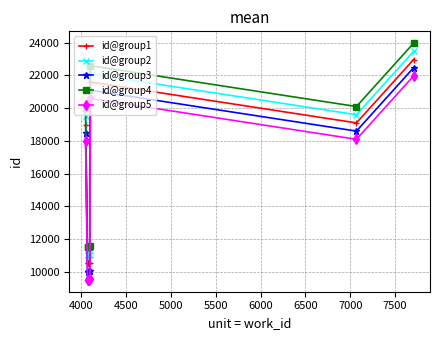

What is the sum of all id@group5 values?

116756.5